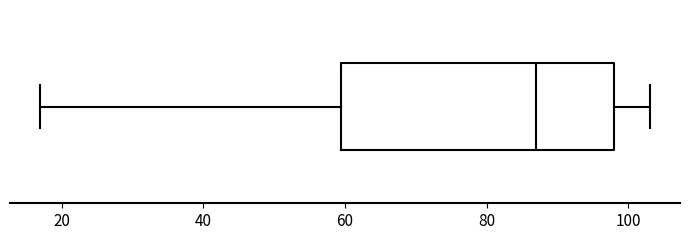

Transcribe this box plot: give where the median line is, the range the box spans, and where the two whiskers end, as read against the x-axis. The values are not printed on the chart, so give them approximately, as read against the axis.

median 88, box 60 to 98, whiskers 18 to 104